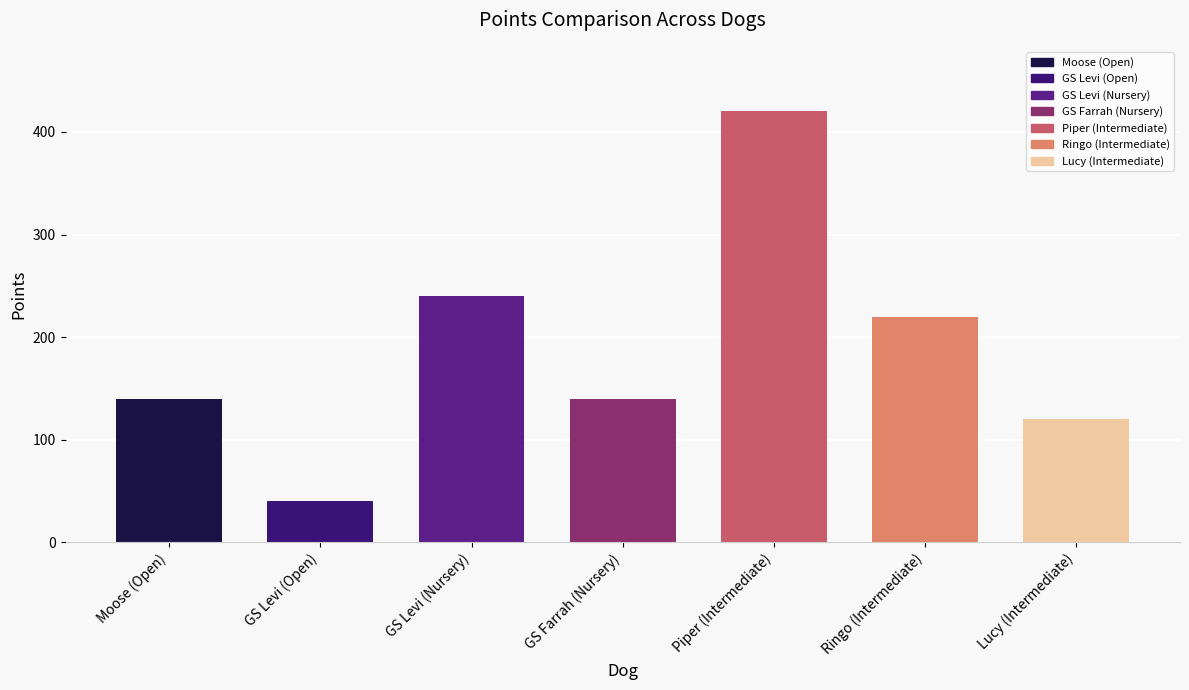

Reading right to left, what are all the values shown in this chart?

120	220	420	140	240	40	140